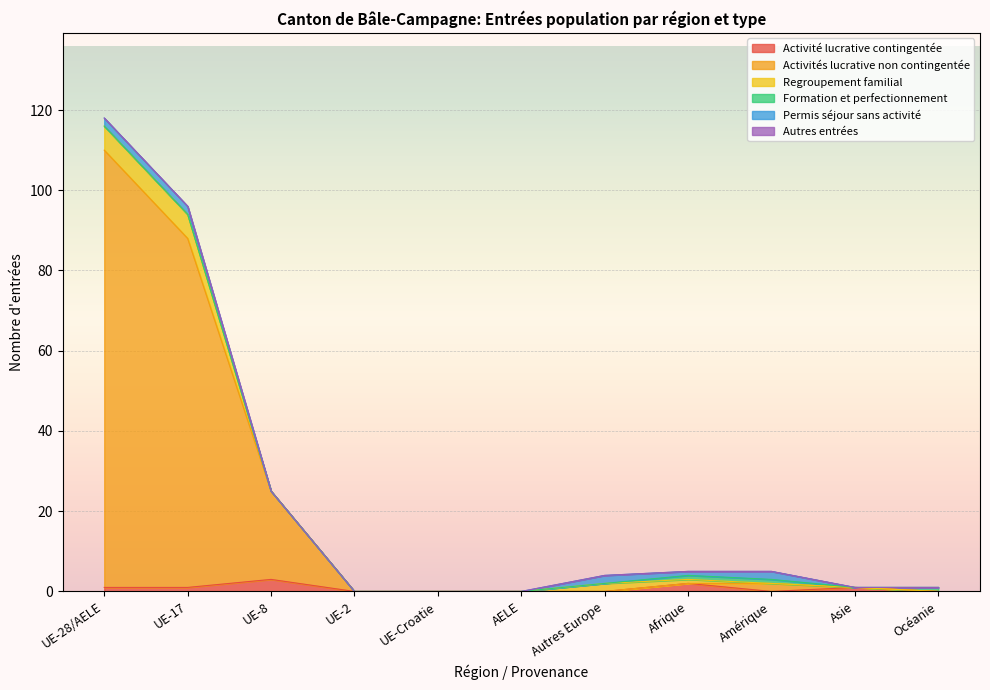

The value of Formation et perfectionnement at Autres Europe is -1. True or false?

False